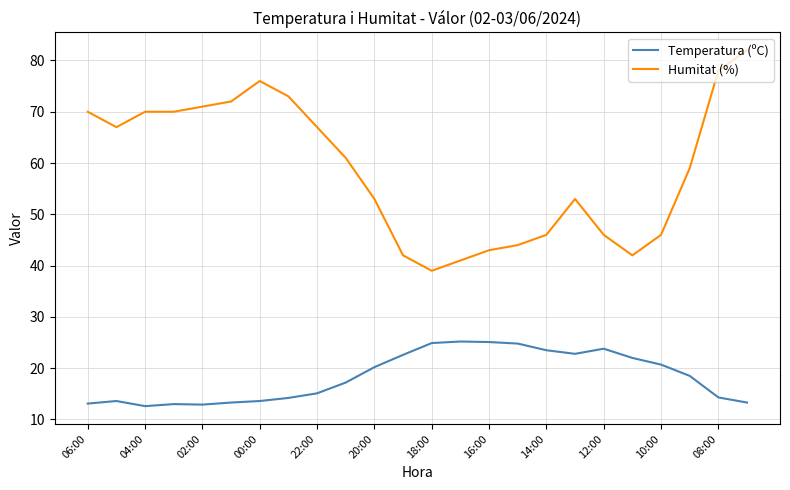

Rank the series by their average value, from highest to lowest.

Humitat (%), Temperatura (ºC)